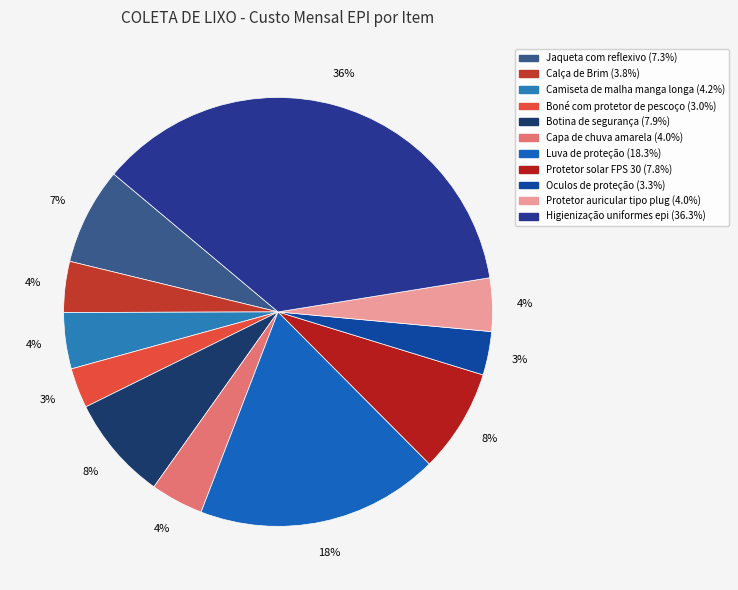

To the nearest percent, what portion does Calça de Brim represent?

4%